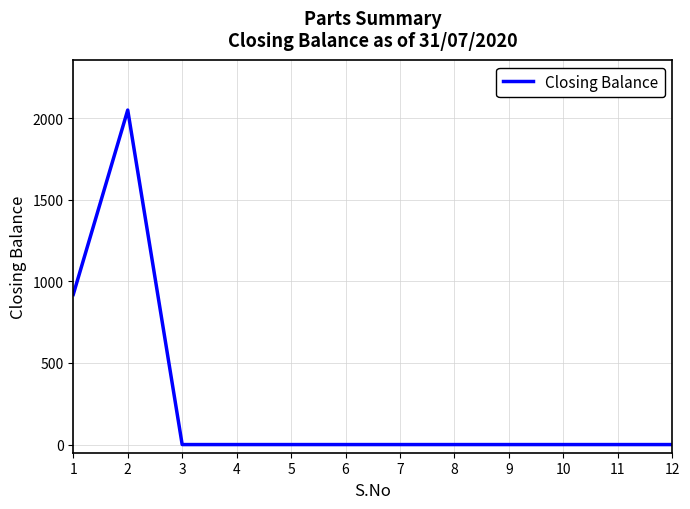

At which label is the value closest to 1025?

1